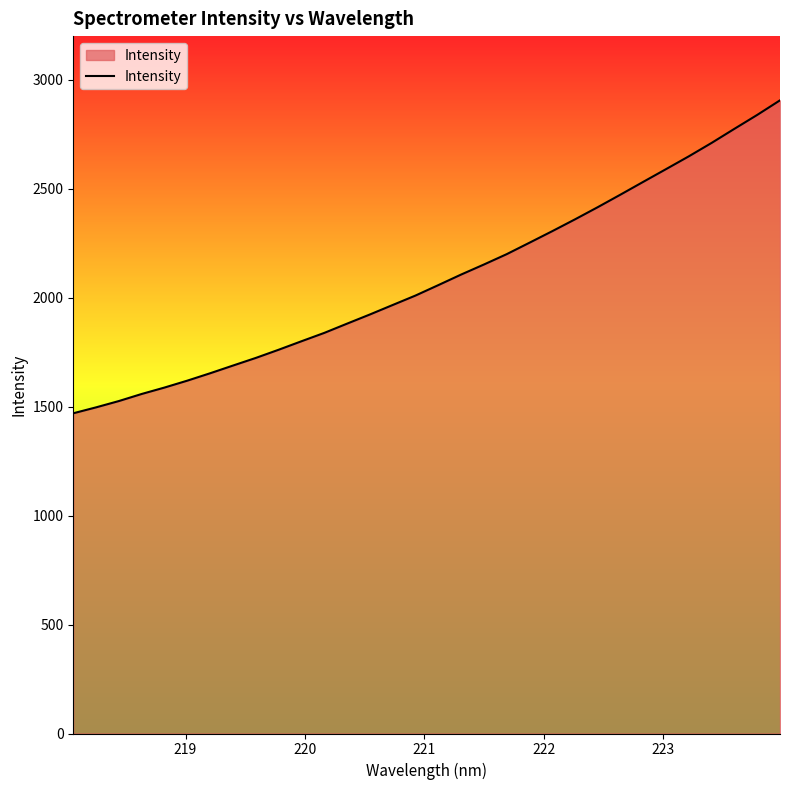

What is the difference between the maximum and second lowest values?

1408.8